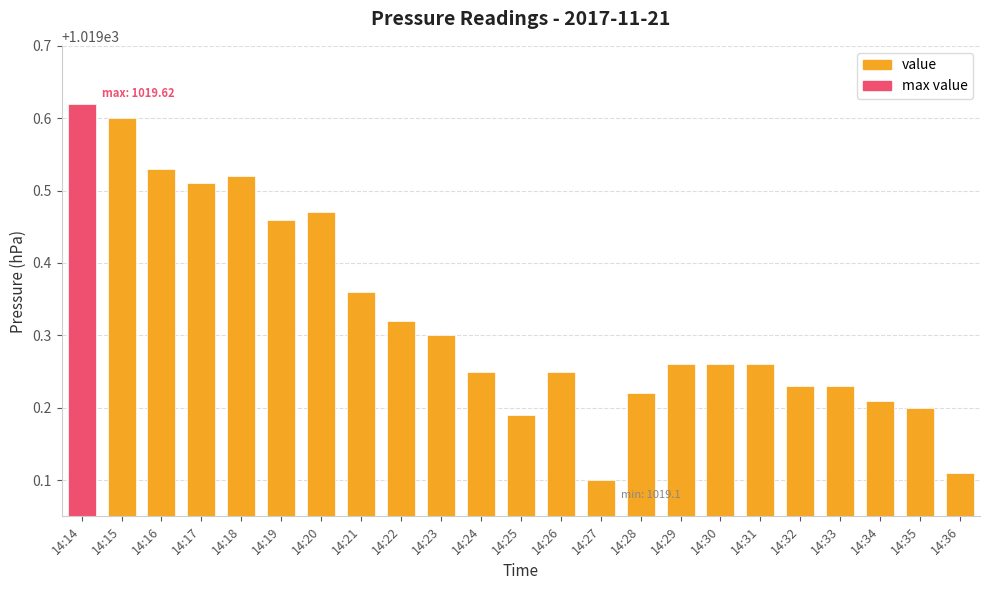

Reading right to left, transcribe all the data shown in this chart.

1019.1	1019.2	1019.2	1019.2	1019.2	1019.3	1019.3	1019.3	1019.2	1019.1	1019.2	1019.2	1019.2	1019.3	1019.3	1019.4	1019.5	1019.5	1019.5	1019.5	1019.5	1019.6	1019.6